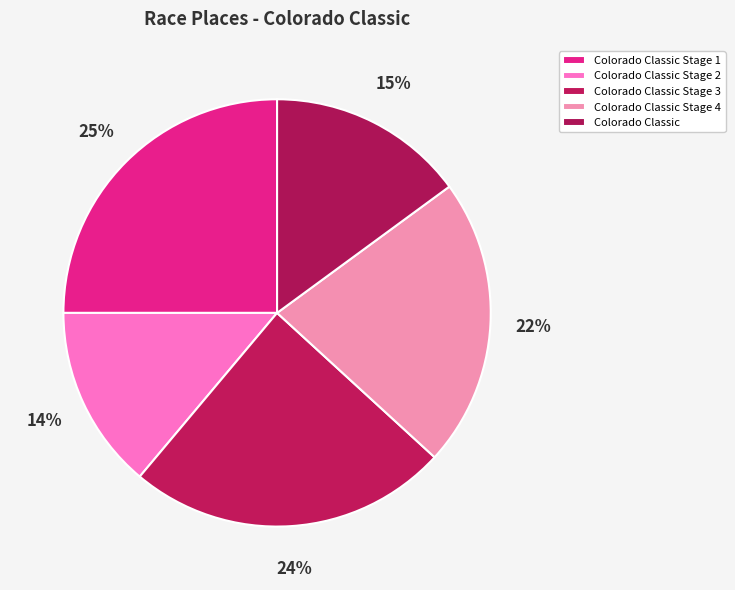

Does Colorado Classic account for over 50% of the chart?

No